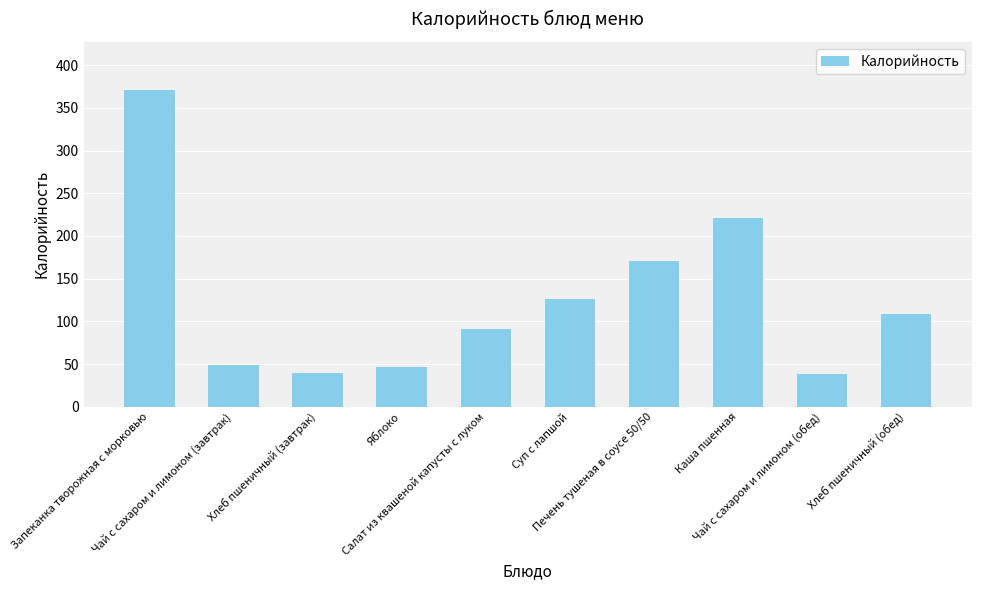

Does the chart contain any negative values?

No